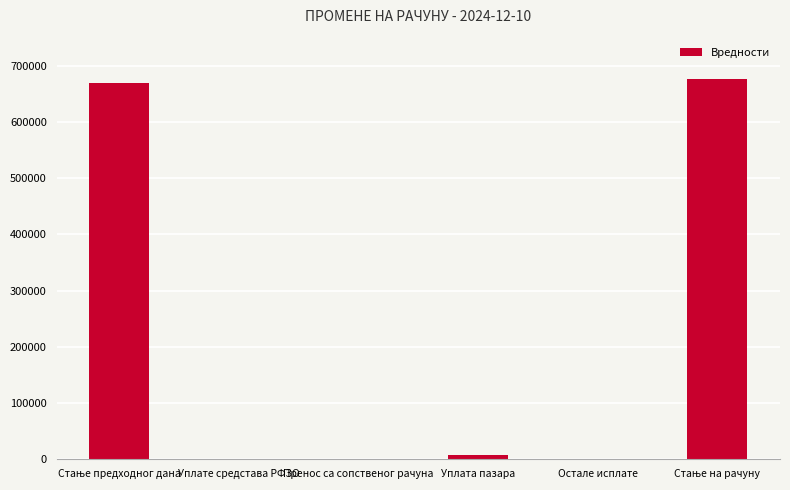

What is the maximum value shown in the chart?

677191.5